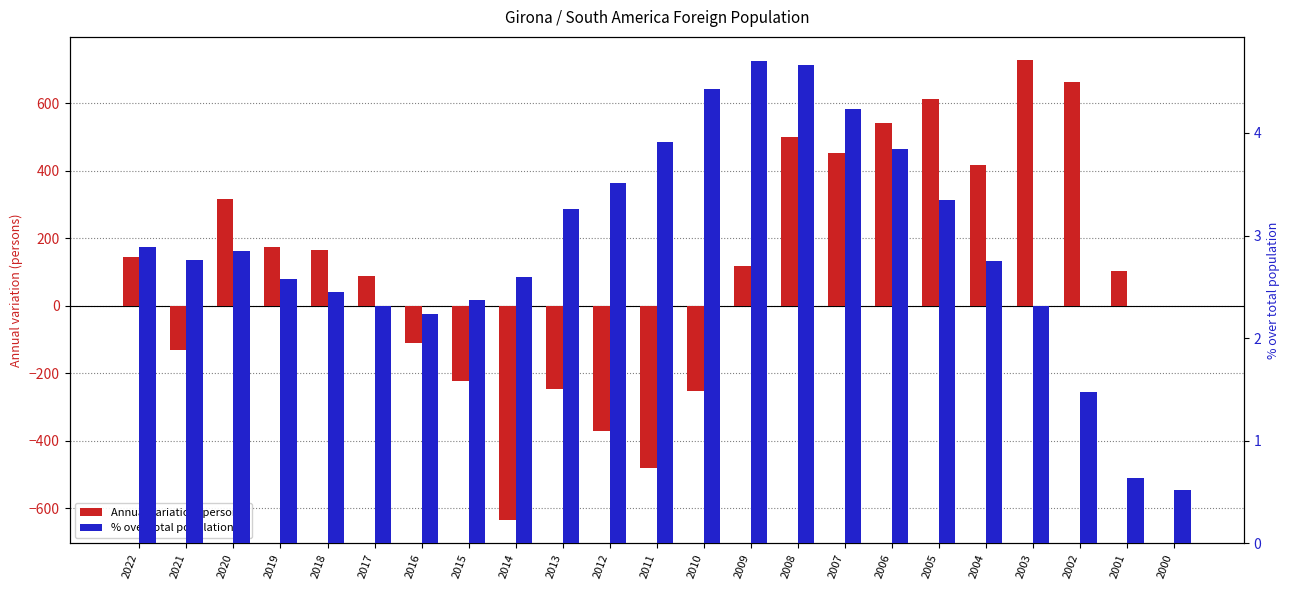

At how many categories does at least one series exceed -242?

23